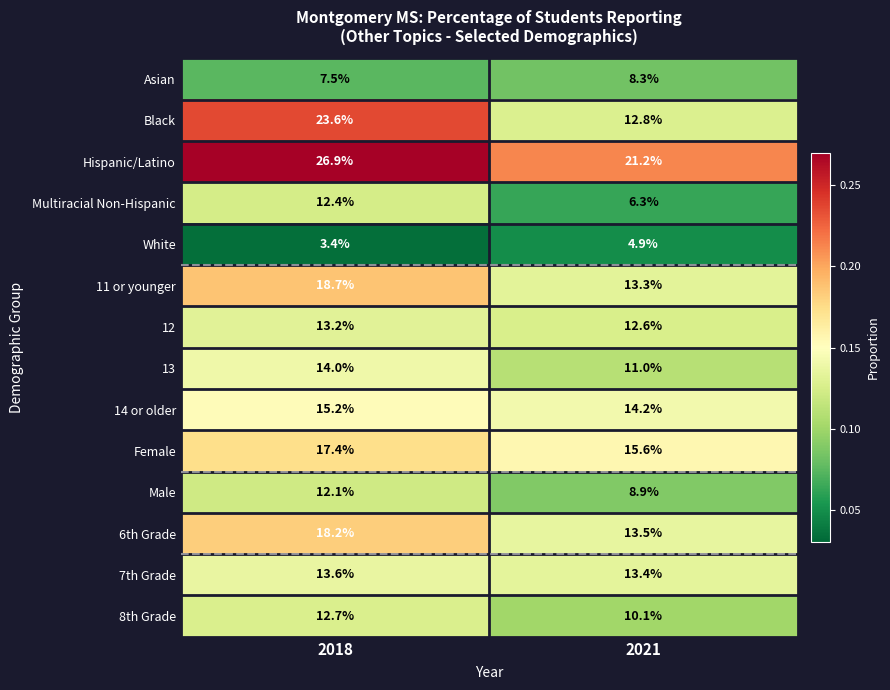

Between 2018 and 2021, which series saw the biggest shift?

Black